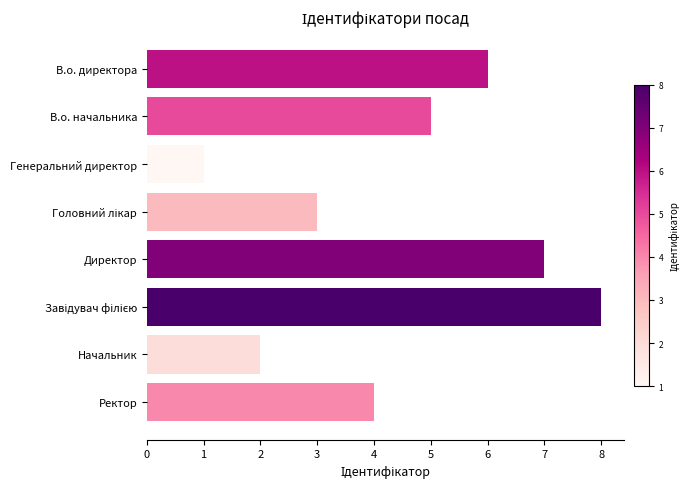

Which has a higher value, В.о. директора or В.о. начальника?

В.о. директора